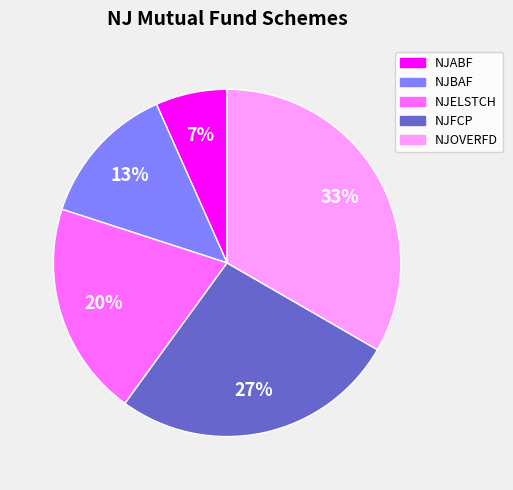

Count the number of slices in the pie.

5